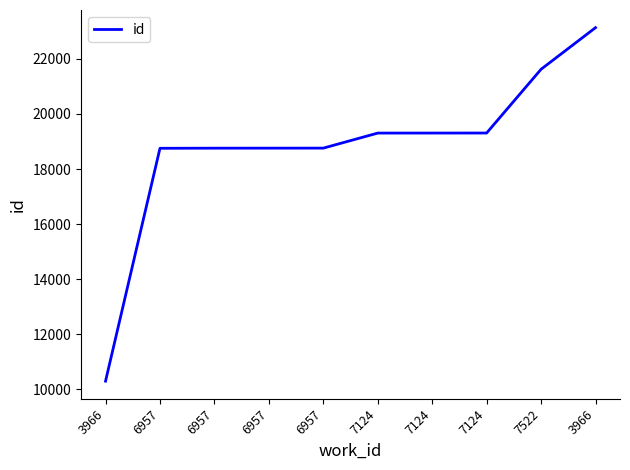

The chart shows a value of 34542 at 3966. True or false?

False